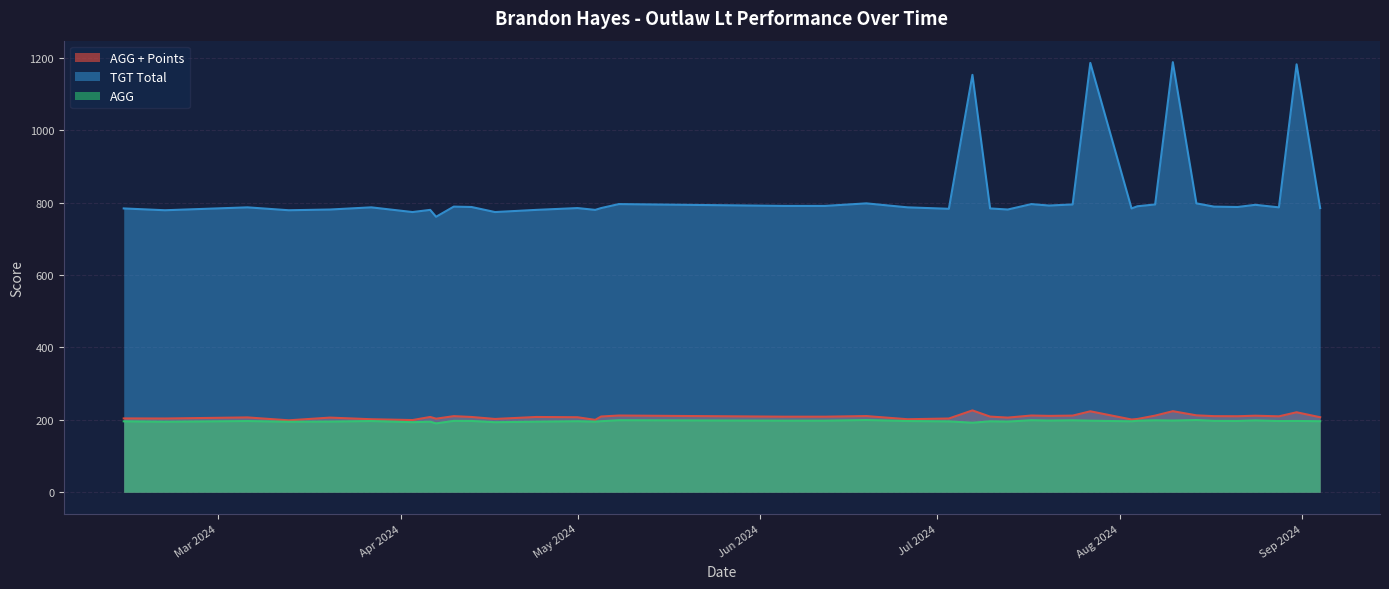

True or false: TGT Total and AGG + Points cross at least once.

False